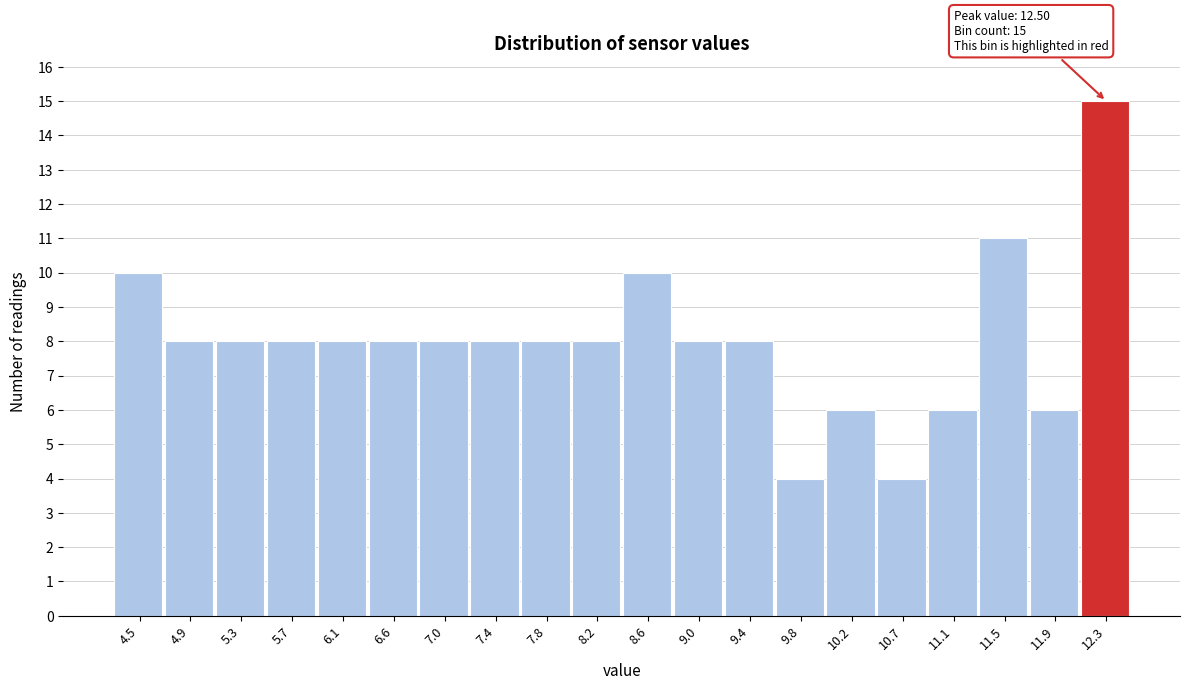

Which range on the x-axis has the tallest bar?

12.09 to 12.50